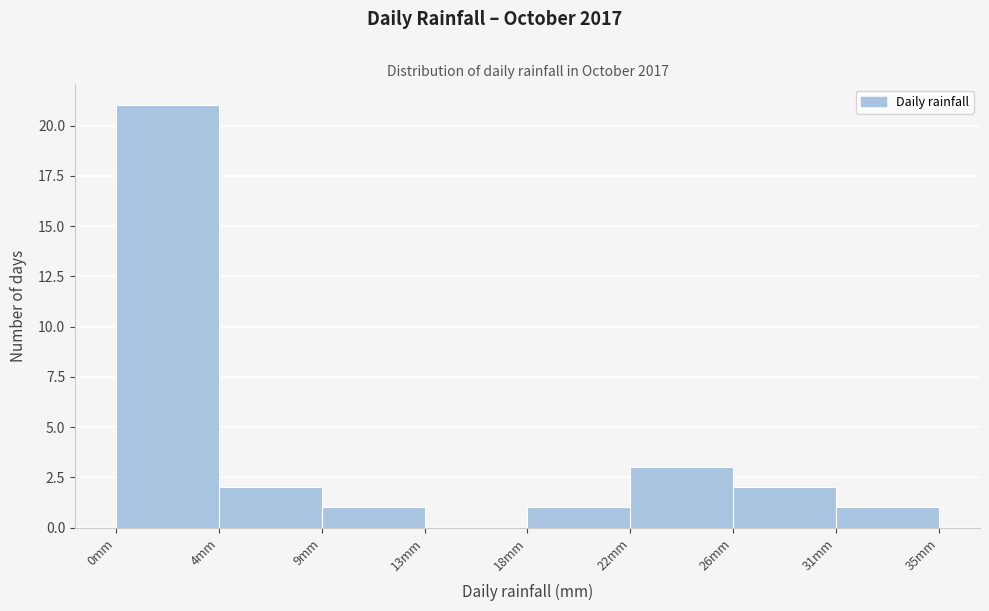

Reading left to right, what are all the values shown in this chart?

0mm=21	4mm=2	9mm=1	13mm=0	18mm=1	22mm=3	26mm=2	31mm=1